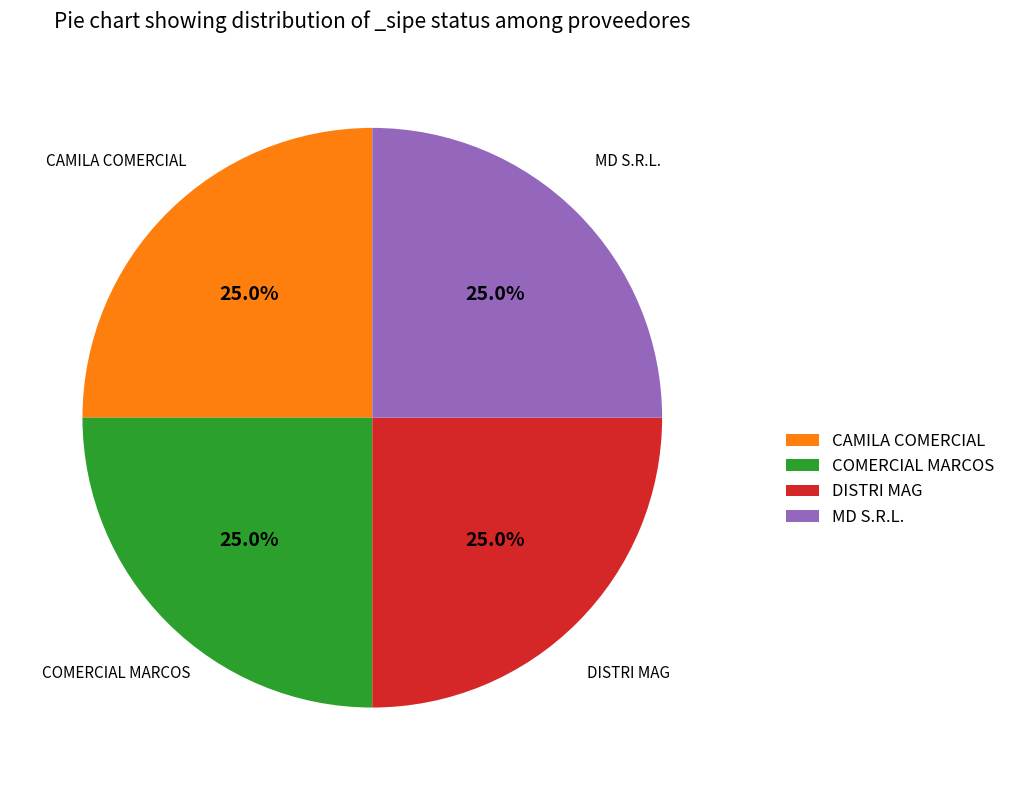

Is it true that MD S.R.L. is 13% of the pie?

False